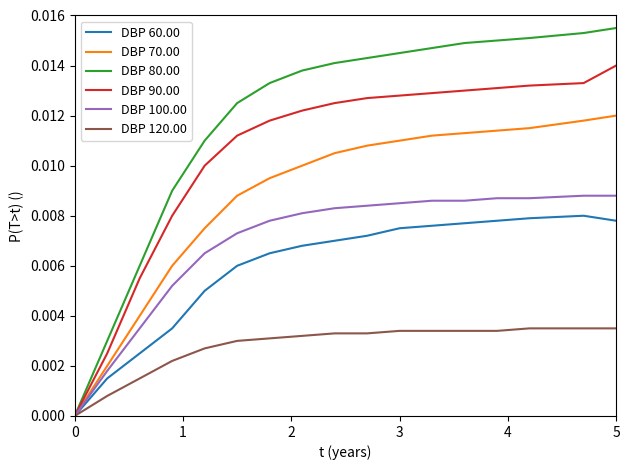

List the series in order of their peak value, lowest first.

DBP 120.00, DBP 60.00, DBP 100.00, DBP 70.00, DBP 90.00, DBP 80.00